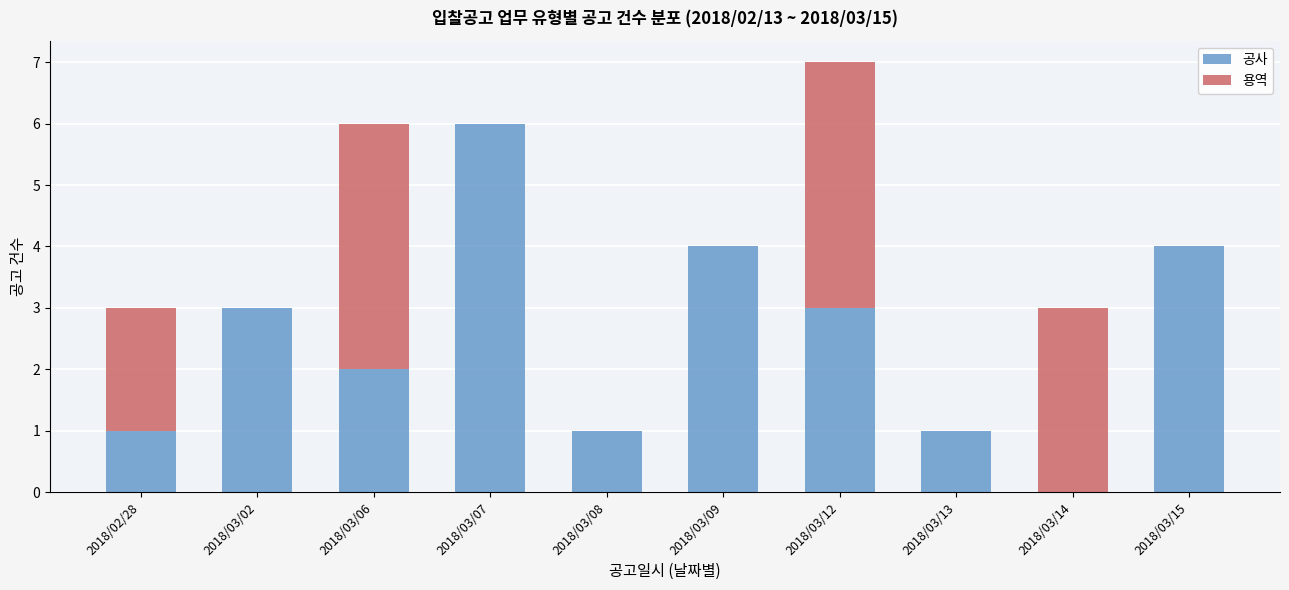

Reading right to left, what are the values for 공사?

2018/03/15=4	2018/03/14=0	2018/03/13=1	2018/03/12=3	2018/03/09=4	2018/03/08=1	2018/03/07=6	2018/03/06=2	2018/03/02=3	2018/02/28=1